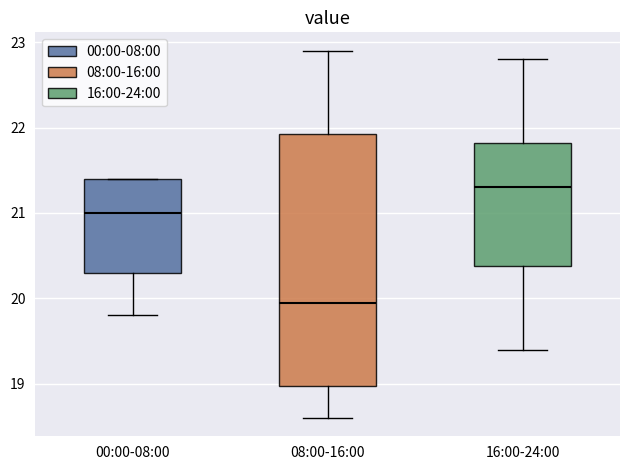

Reading left to right, transcribe this box plot: for each box, give where its median line is, the range the box spans, and where its two whiskers end, as read against the y-axis. The values are not printed on the chart, so give them approximately, as read against the axis.

00:00-08:00: median 21.0, box 20.3 to 21.4, whiskers 19.8 to 21.4
08:00-16:00: median 20.0, box 19.0 to 21.9, whiskers 18.6 to 22.9
16:00-24:00: median 21.3, box 20.4 to 21.8, whiskers 19.4 to 22.8